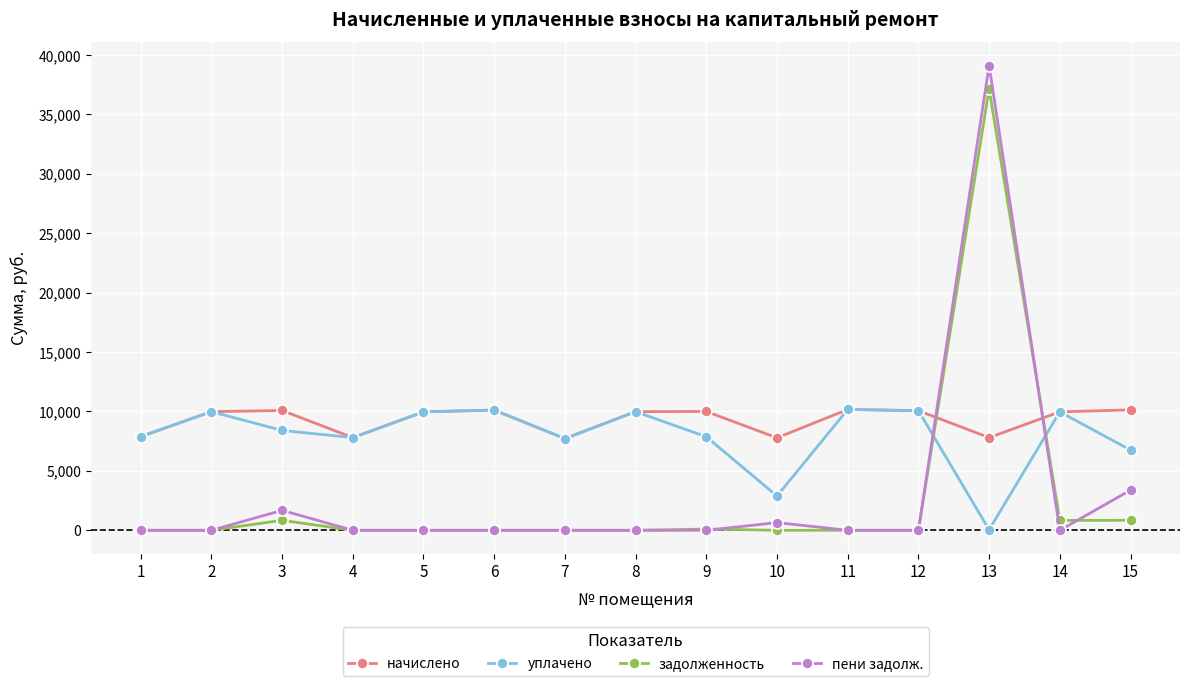

Where is the first local maximum for задолженность?

3